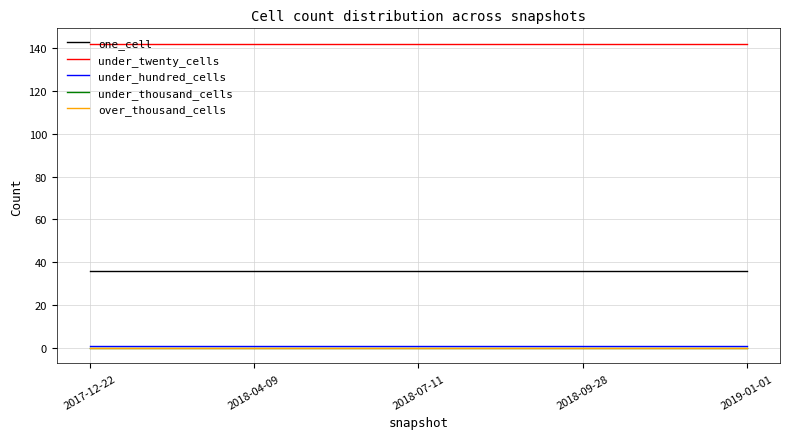

Does the chart have visible grid lines?

Yes